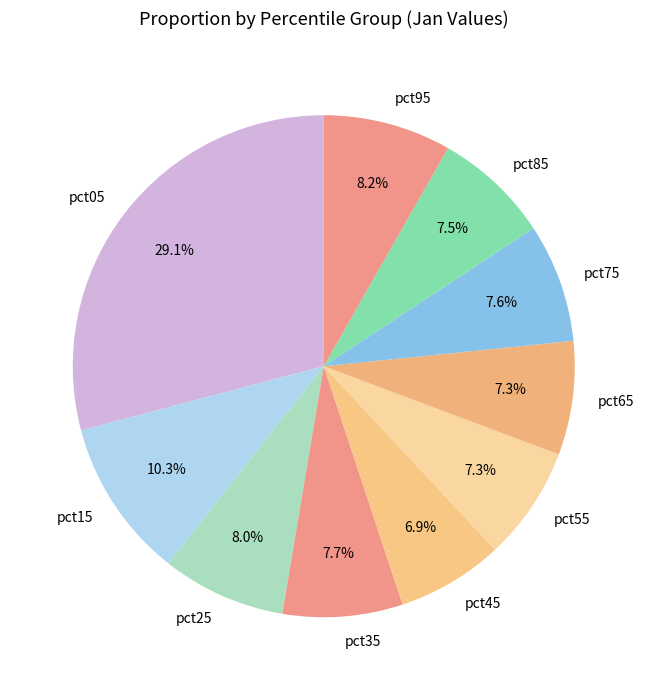

To the nearest percent, what percentage of the pie is pct25?

8%